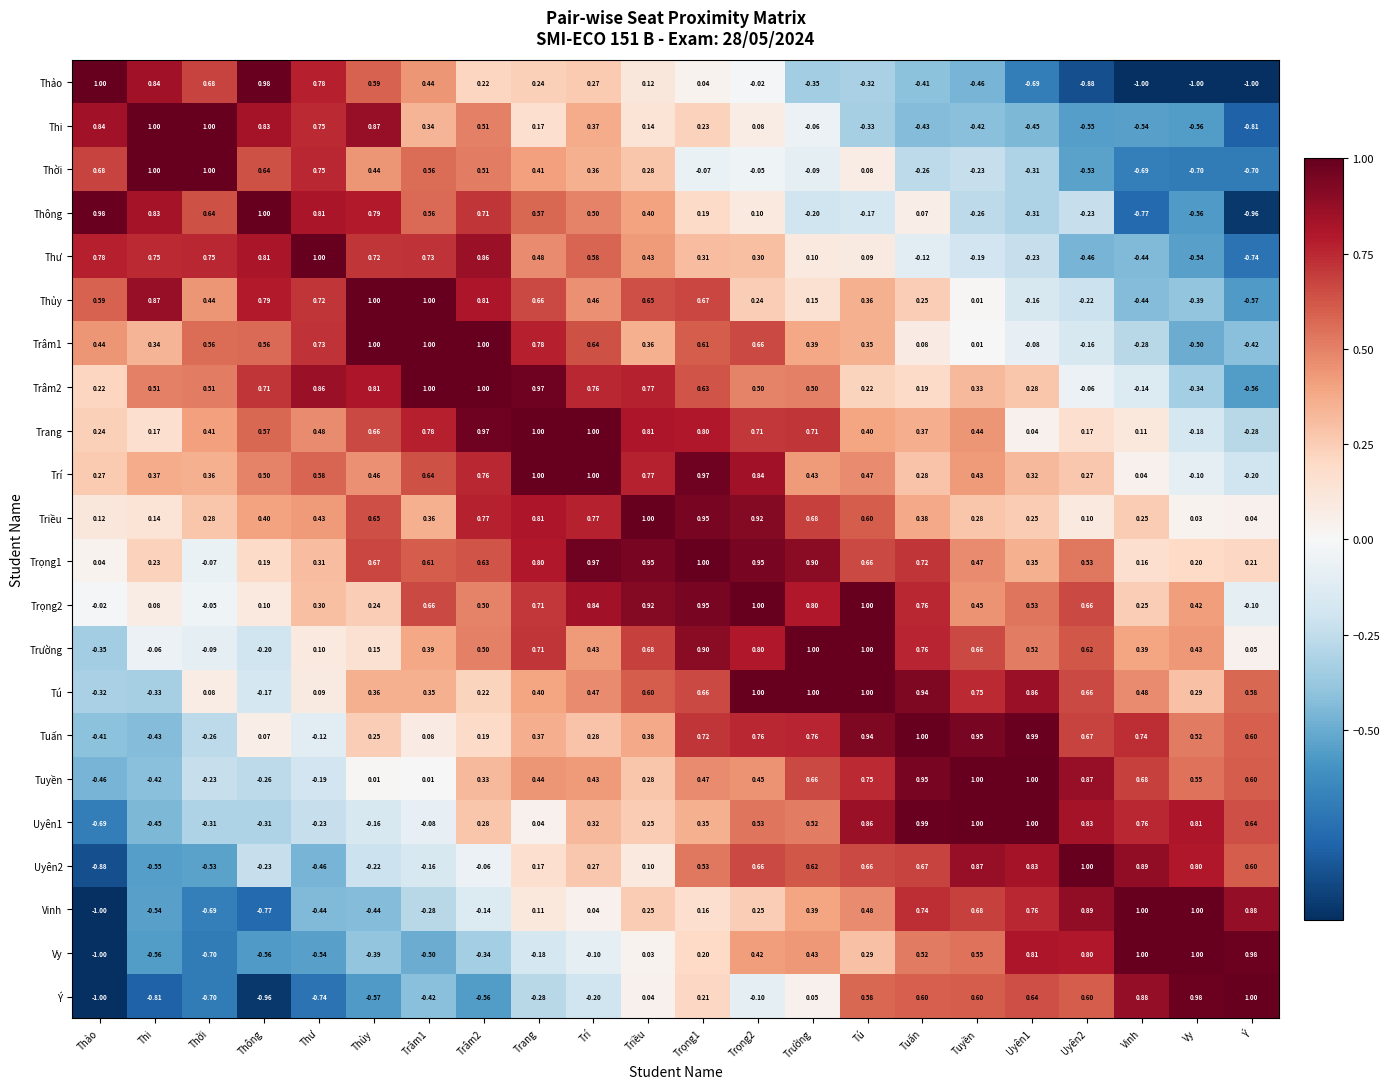

At which label does Ý reach its peak?

Ý